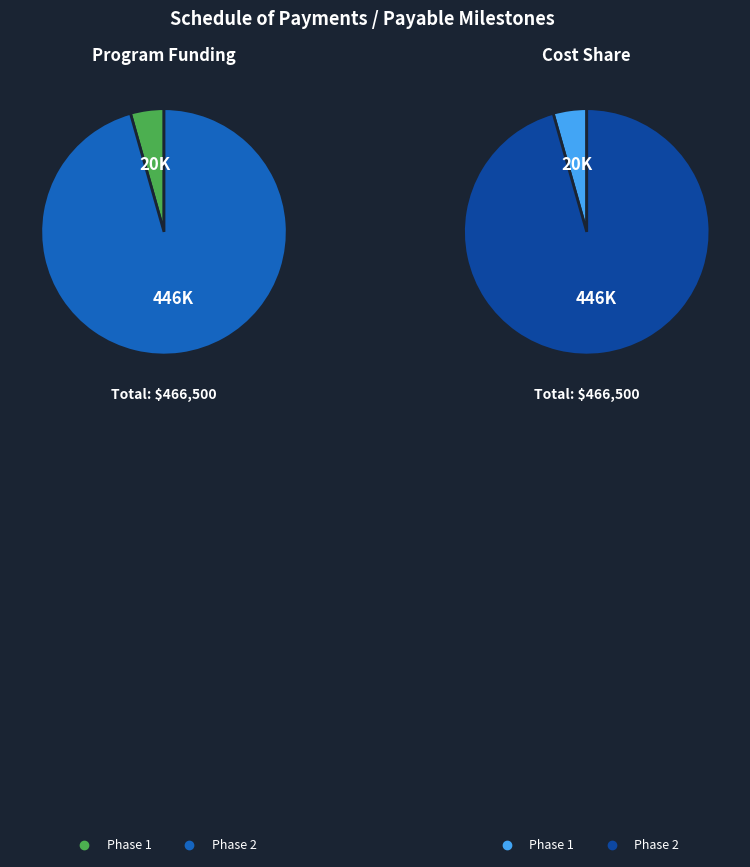

Rank the categories by value from lowest to highest.

Phase 1, Phase 2